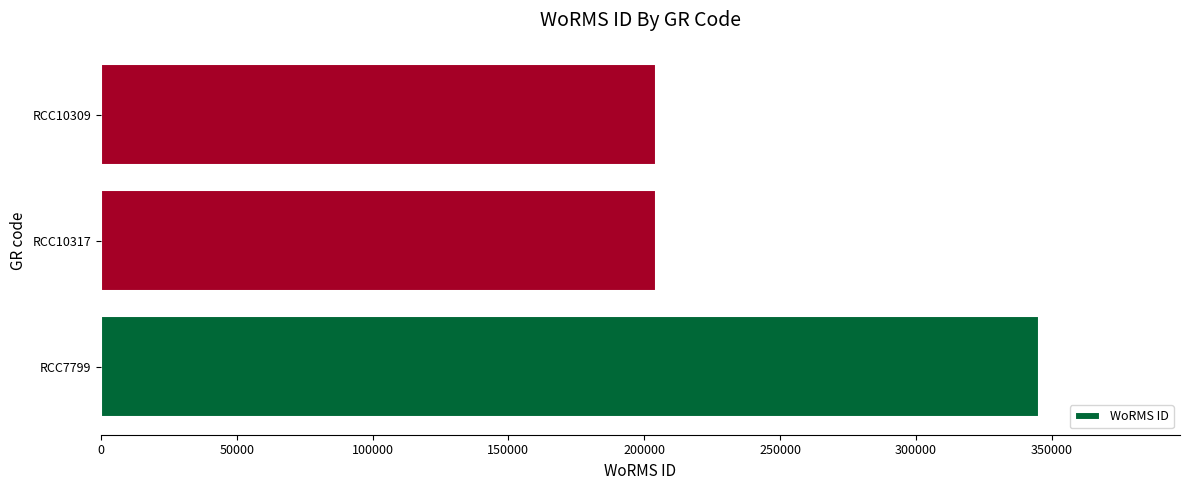

Are the bars horizontal?

Yes